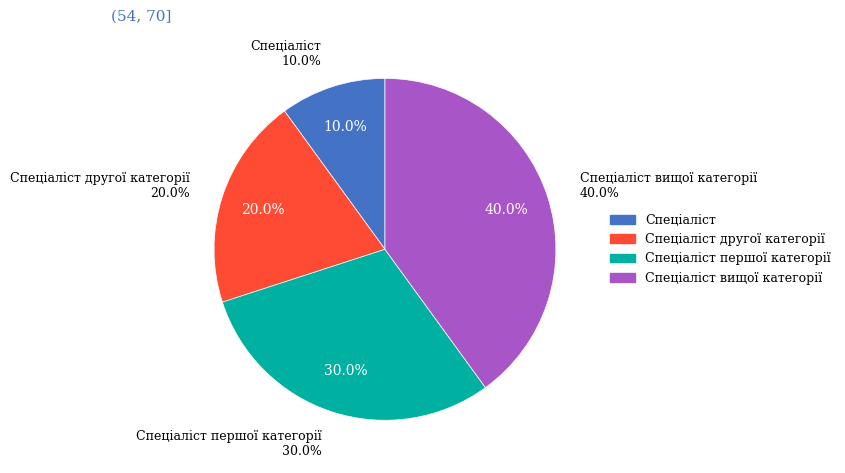

Rank the categories by value from highest to lowest.

Спеціаліст вищої категорії, Спеціаліст першої категорії, Спеціаліст другої категорії, Спеціаліст